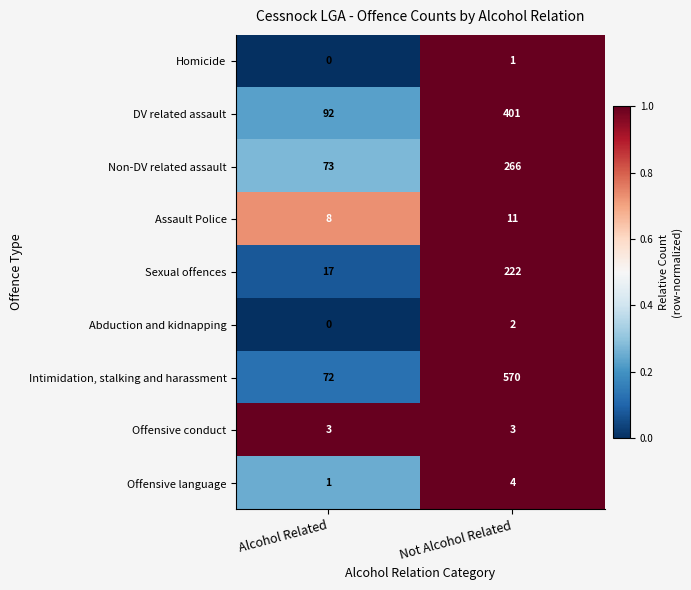

What is the greatest value displayed?

570